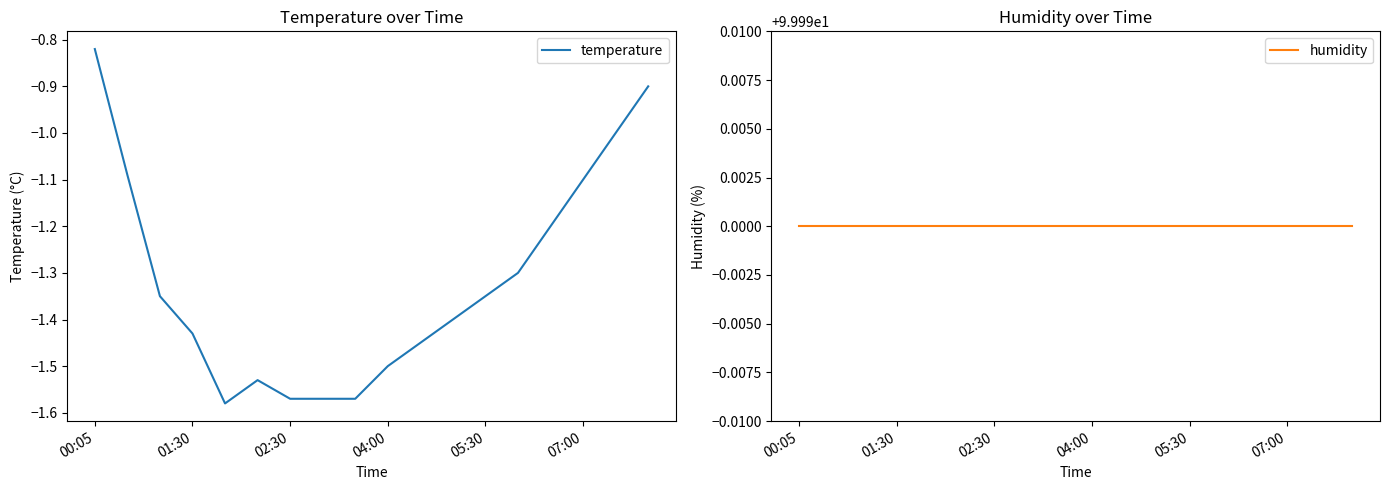

What is the average value of the humidity series?

100.0